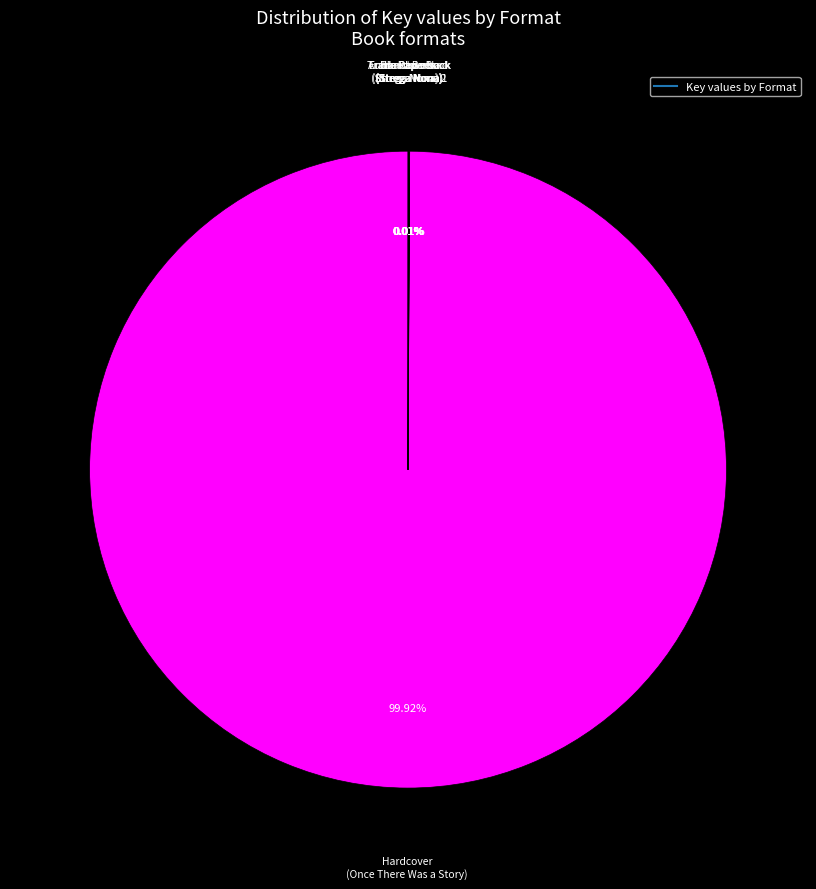

Is there any slice that represents more than half of the pie?

Yes